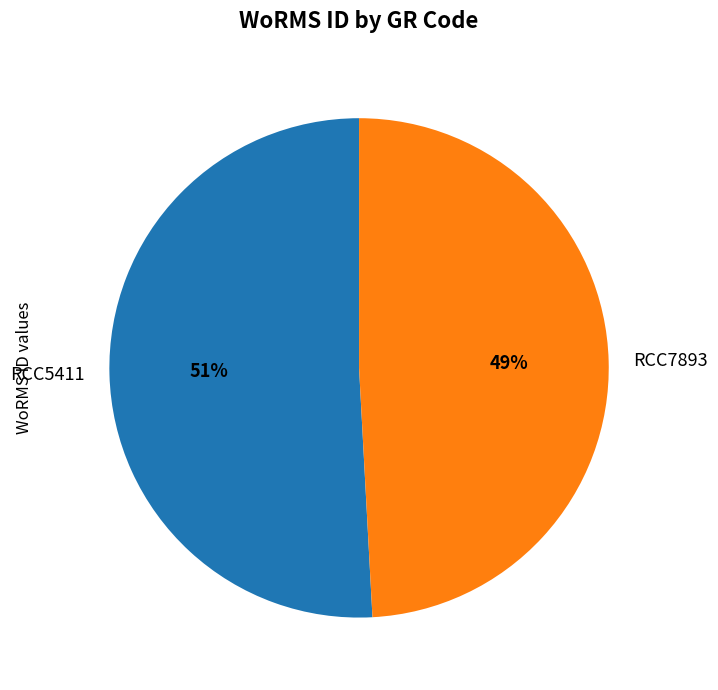

Combined, do RCC5411 and RCC7893 account for over 50%?

Yes